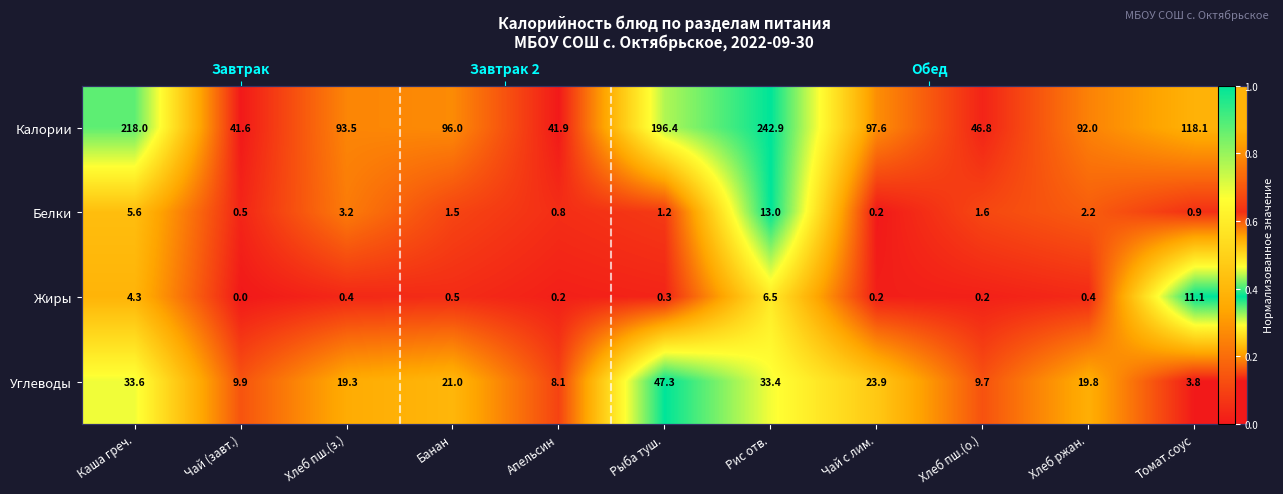

Is the value of Углеводы at Чай (завт.) greater than the value of Белки at Апельсин?

Yes